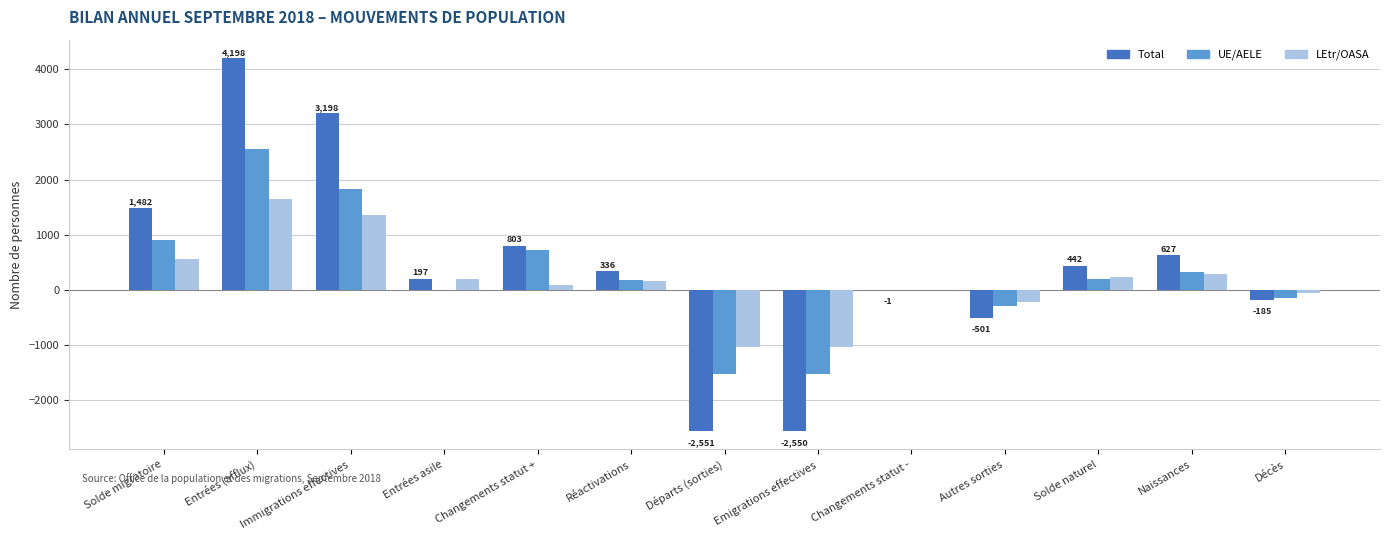

At which label does LEtr/OASA reach its peak?

Entrées (afflux)